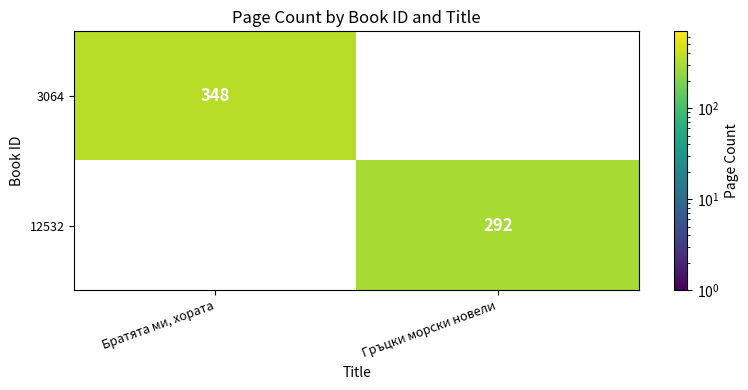

Is it true that 12532 equals 292 at Гръцки морски новели?

True